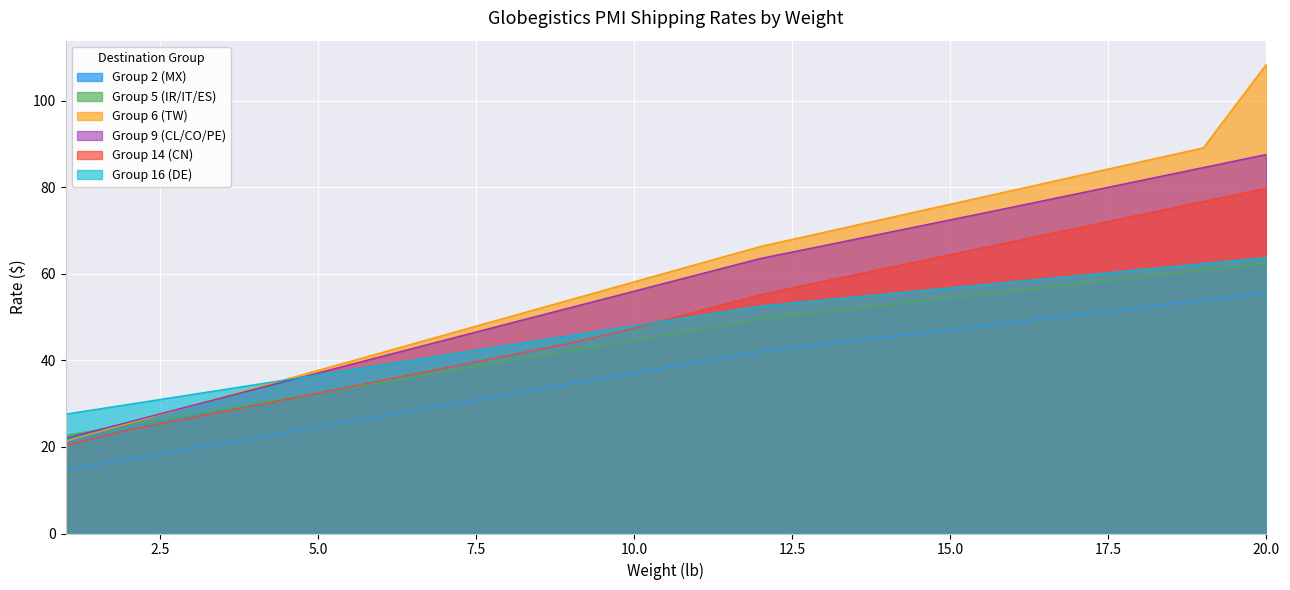

What is the smallest value displayed?

14.7